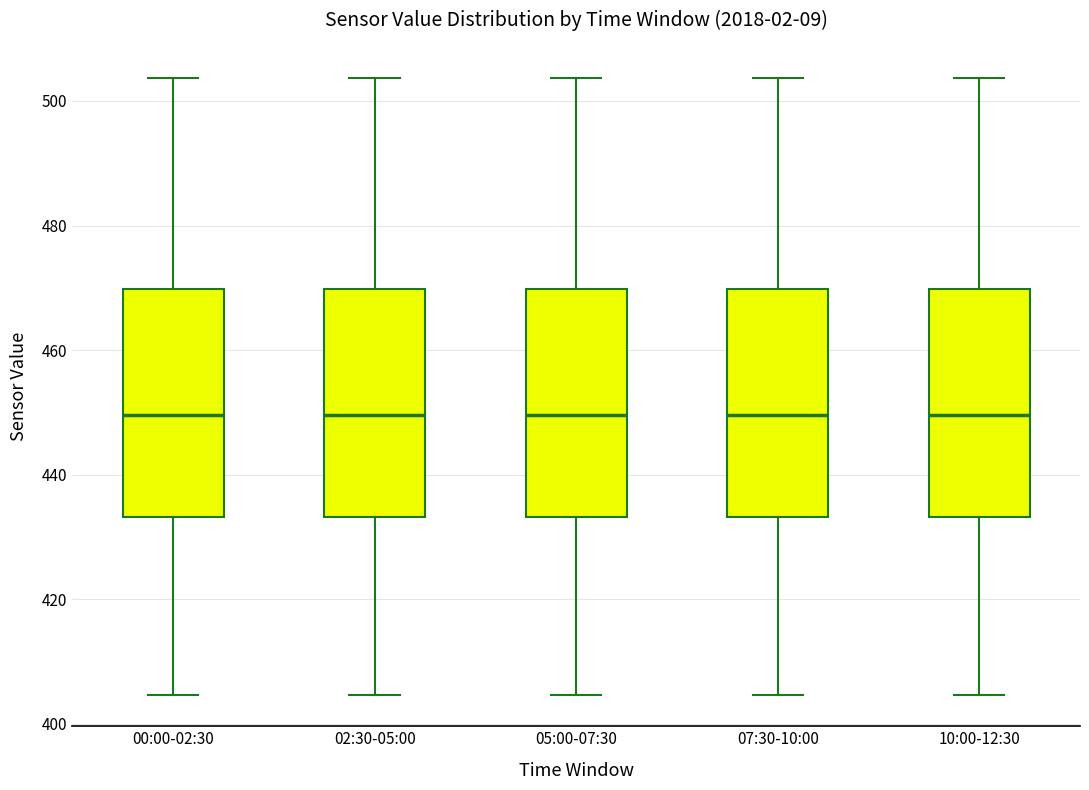

Reading left to right, transcribe this box plot: for each box, give where its median line is, the range the box spans, and where its two whiskers end, as read against the y-axis. The values are not printed on the chart, so give them approximately, as read against the axis.

00:00-02:30: median 450, box 434 to 470, whiskers 404 to 504
02:30-05:00: median 450, box 434 to 470, whiskers 404 to 504
05:00-07:30: median 450, box 434 to 470, whiskers 404 to 504
07:30-10:00: median 450, box 434 to 470, whiskers 404 to 504
10:00-12:30: median 450, box 434 to 470, whiskers 404 to 504